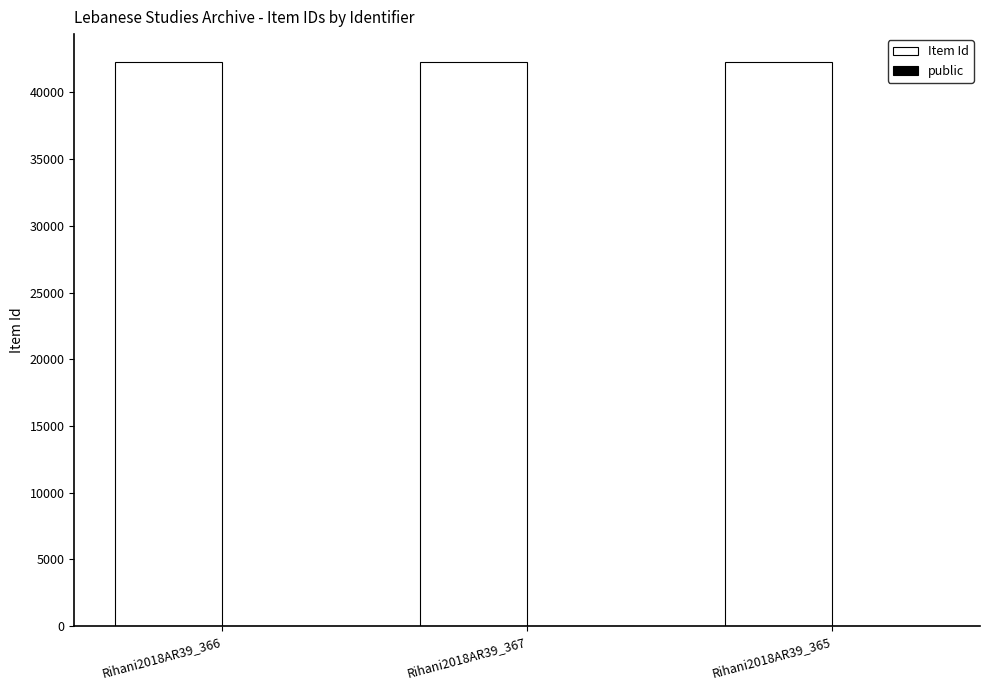

What is the maximum value for Item Id?

42264